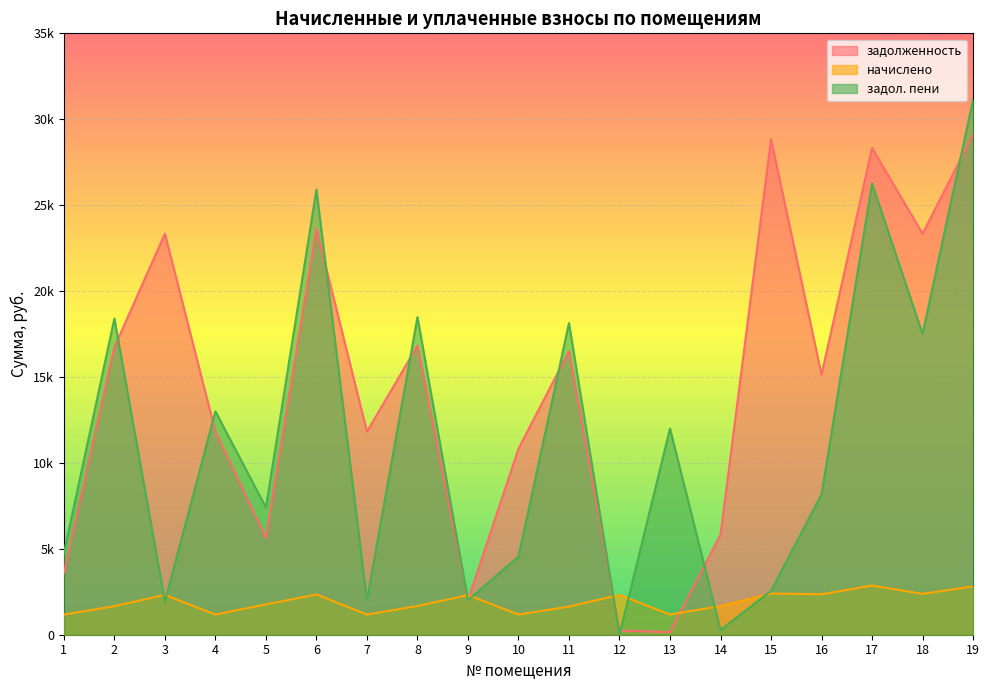

What is the greatest value displayed?

31138.6